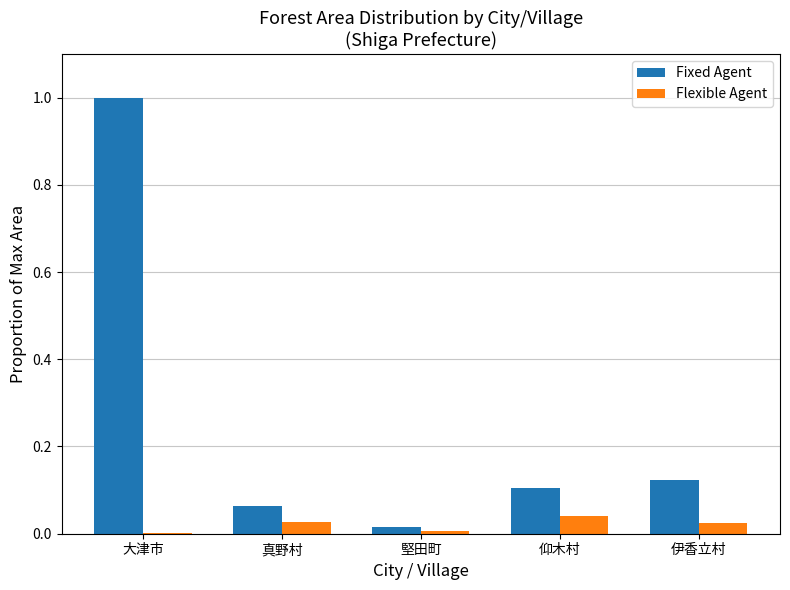

Which category has the highest value in the Fixed Agent series?

大津市